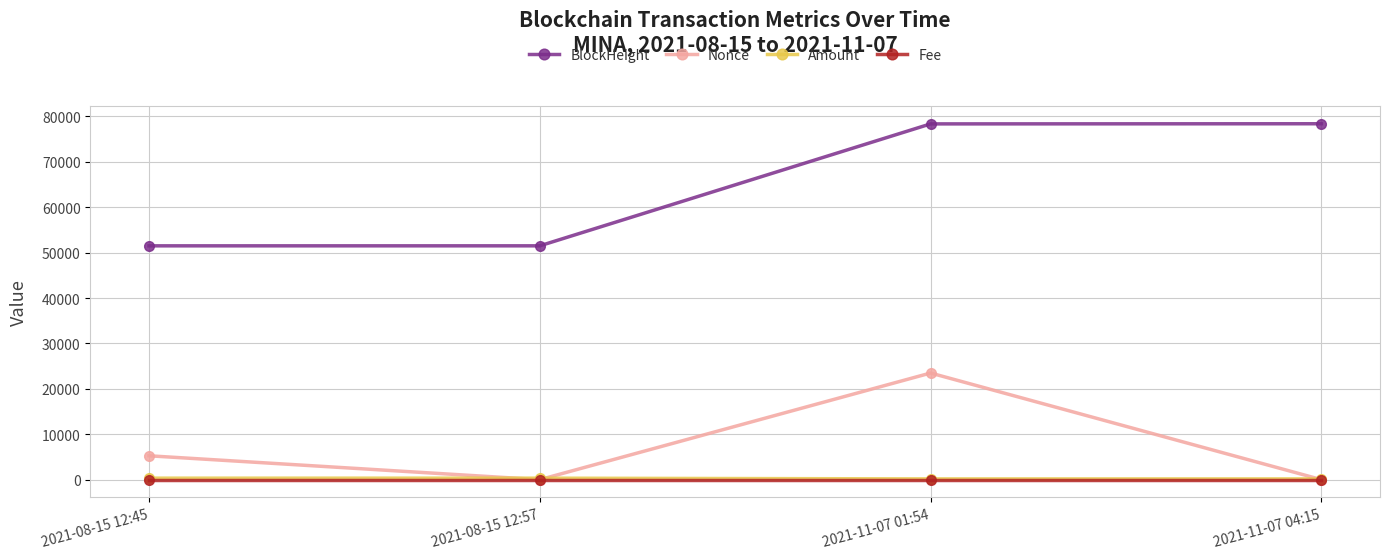

The value of BlockHeight at 2021-08-15 12:45 is 26711.3. True or false?

False